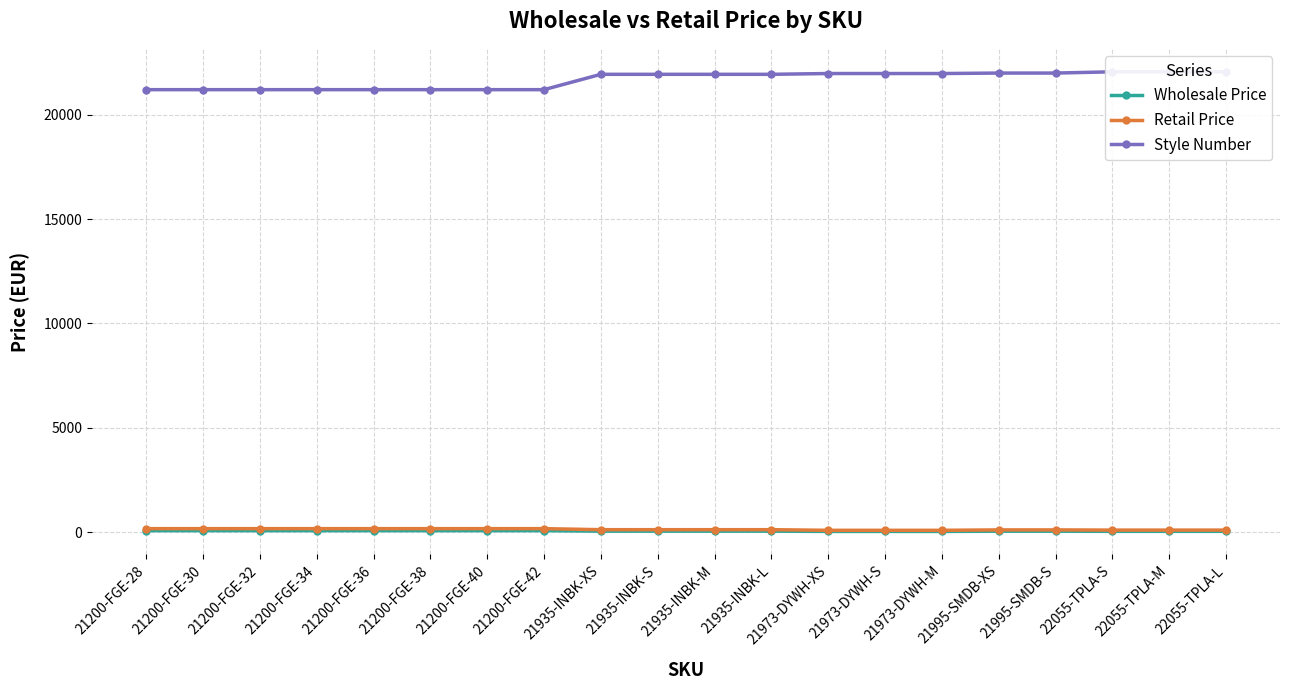

How many lines are shown in the chart?

3